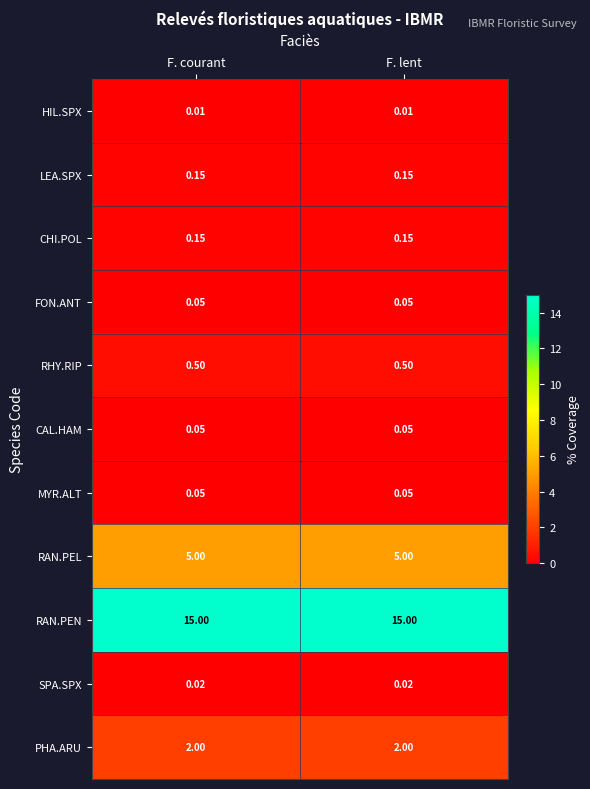

Is the value of RAN.PEL at F. lent greater than the value of CHI.POL at F. courant?

Yes